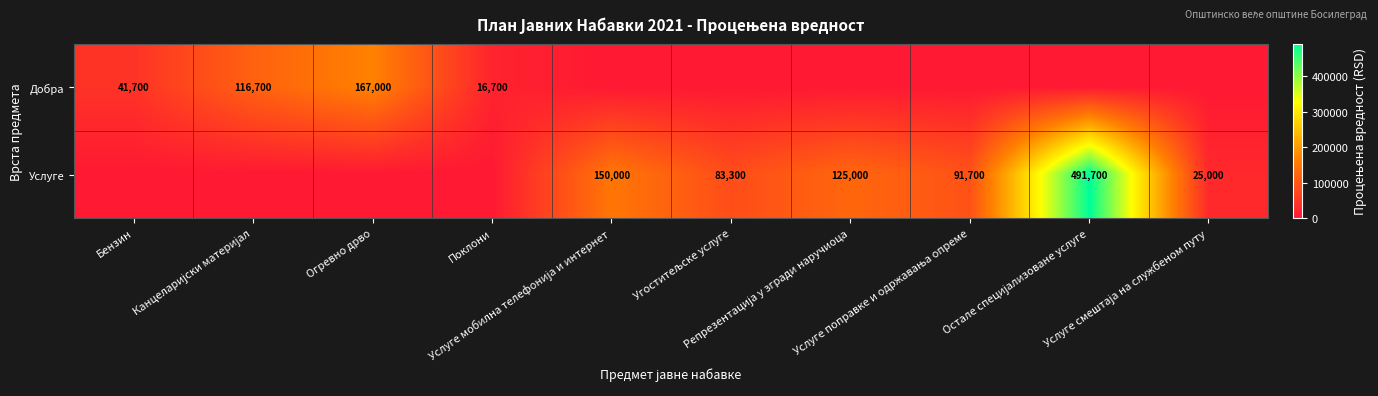

Between Бензин and Услуге мобилна телефонија и интернет, which series saw the biggest shift?

Услуге